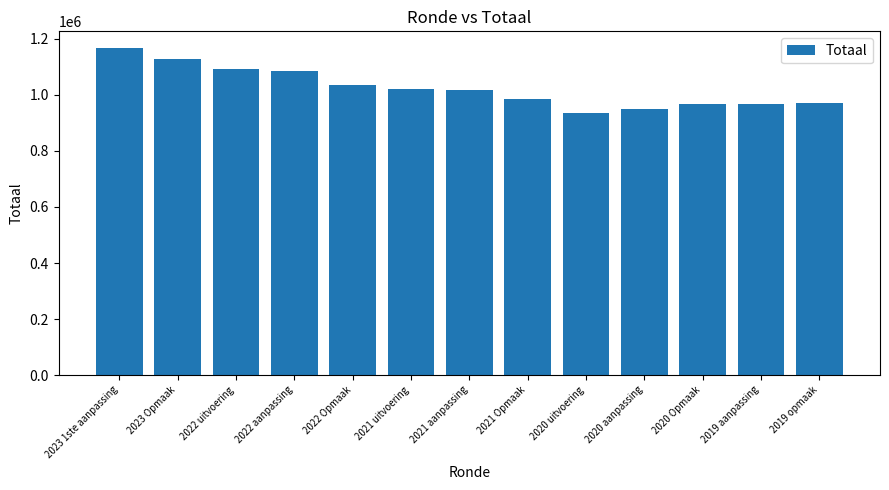

What is the label of the 8th bar from the right?

2021 uitvoering